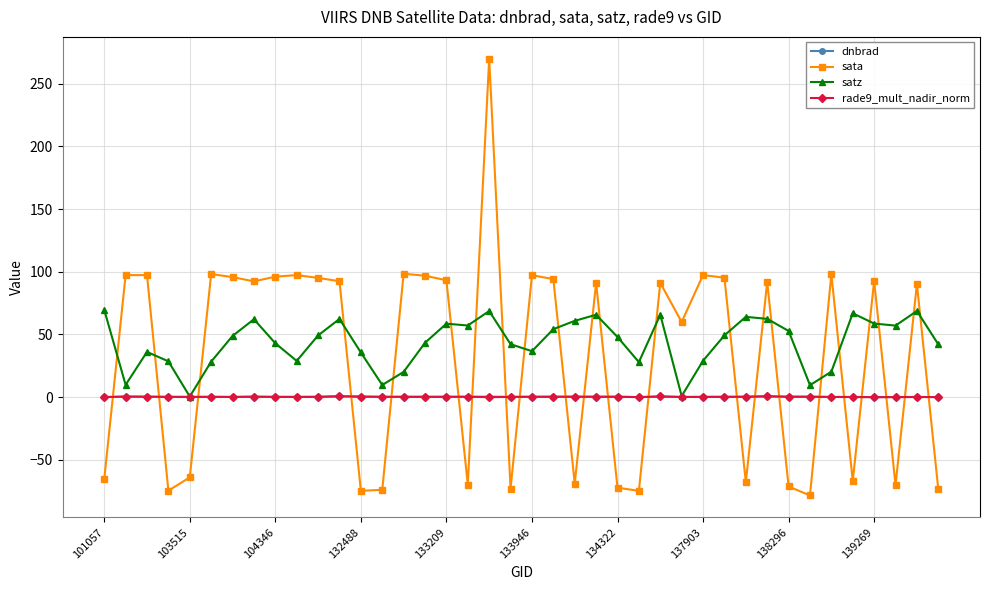

After their last crossing, which series has the higher values: dnbrad or sata?

dnbrad